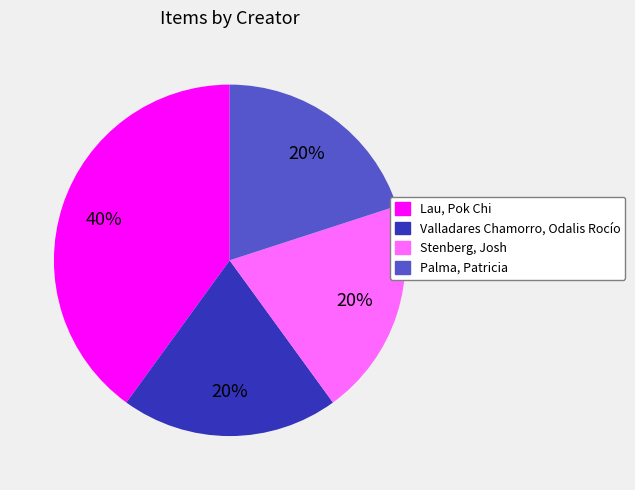

What is the ratio of the value at Palma, Patricia to the value at Stenberg, Josh?

1.0